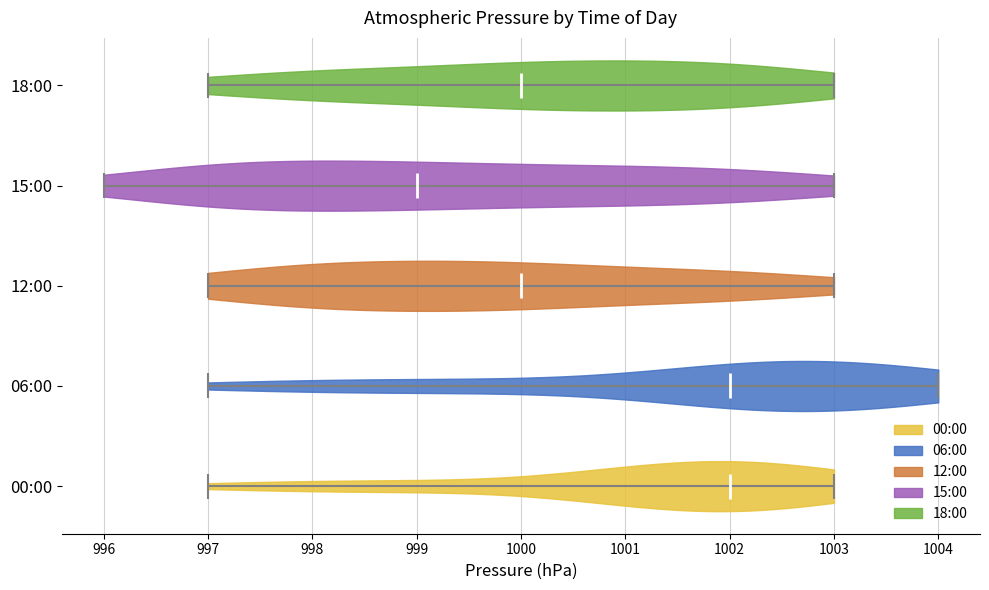

Reading bottom to top, read every violin against the x-axis: where its median line is, and the lowest and highest points it reaches. The values are not printed on the chart, so give them approximately, as read against the axis.

00:00: median line 1002, lowest point 997, highest point 1003
06:00: median line 1002, lowest point 997, highest point 1004
12:00: median line 1000, lowest point 997, highest point 1003
15:00: median line 999, lowest point 996, highest point 1003
18:00: median line 1000, lowest point 997, highest point 1003